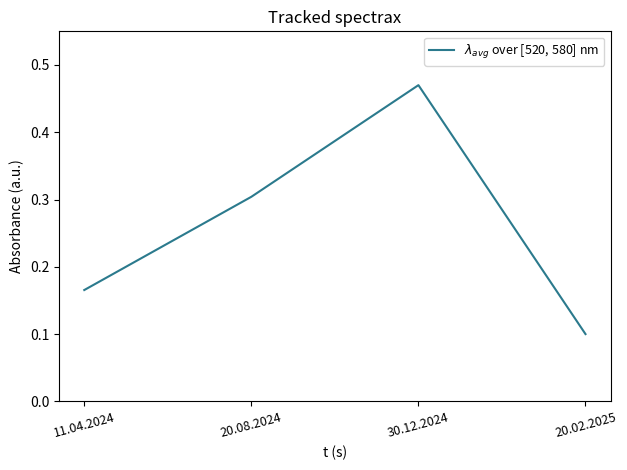

Read the value at 20.02.2025.

0.1